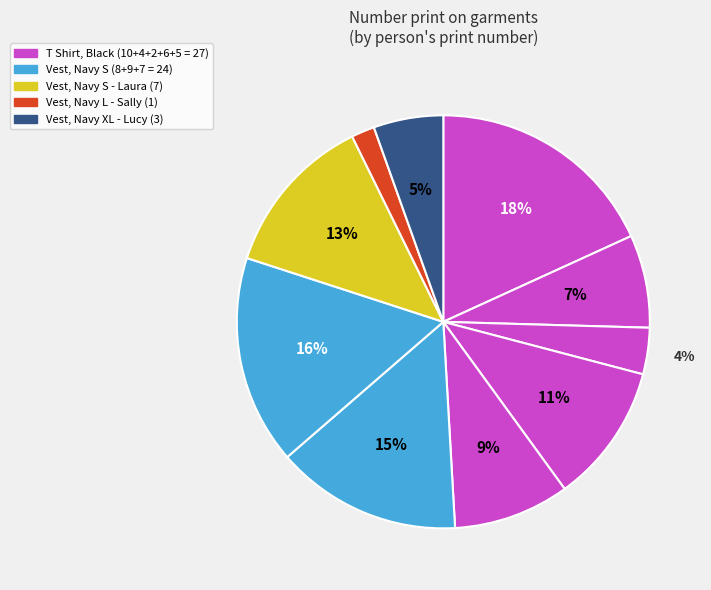

How many segments does this pie chart have?

10